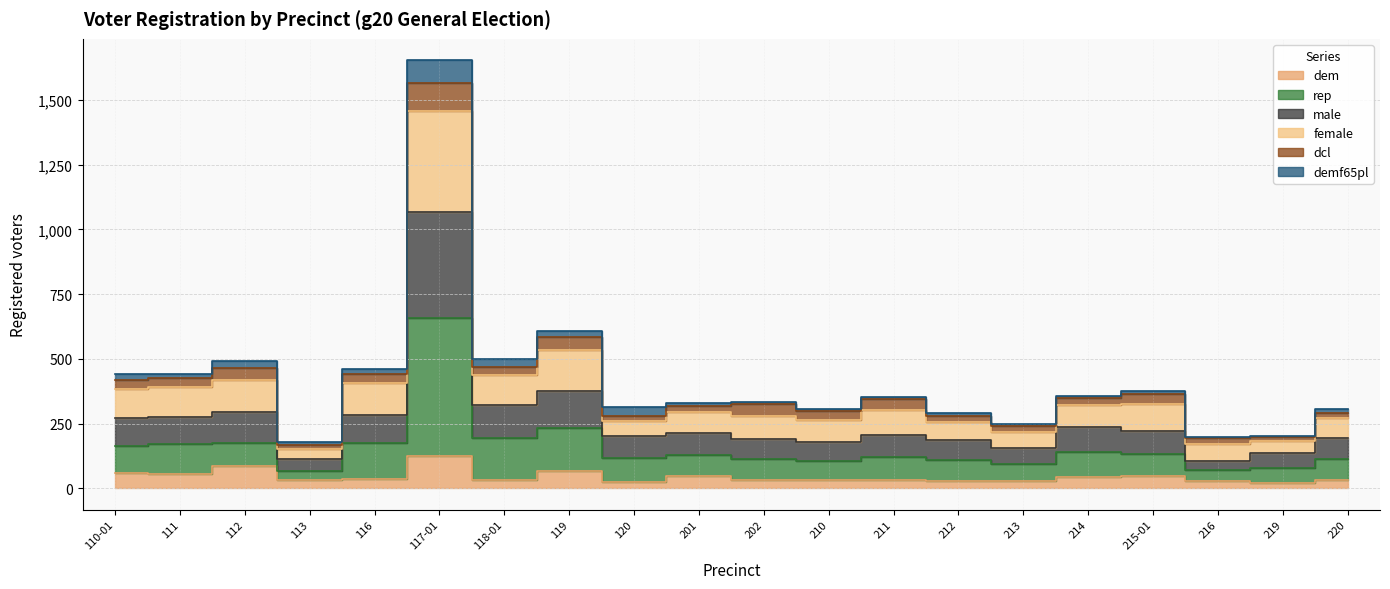

What is the minimum value shown in the chart?

21